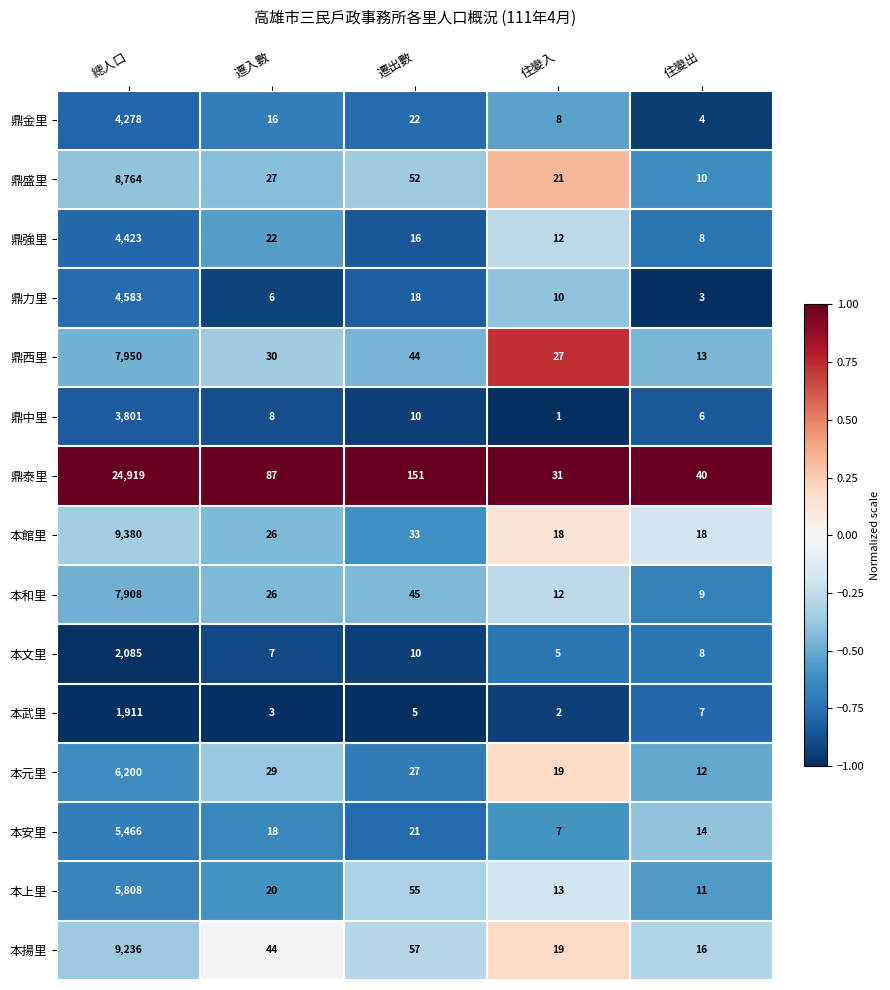

The value of 鼎西里 at 遷出數 is 11. True or false?

False